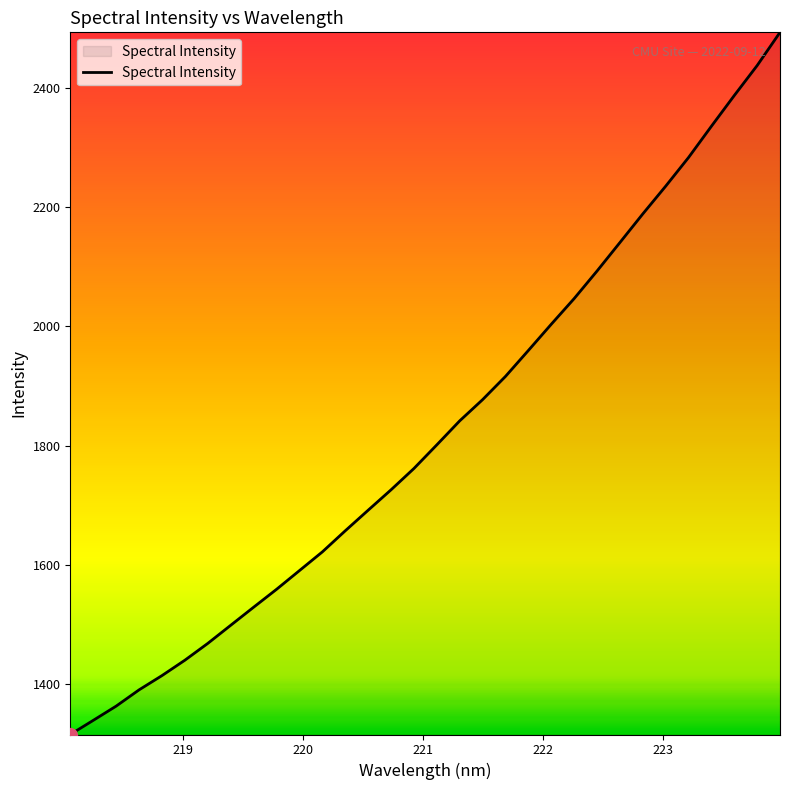

What is the difference between the maximum and minimum values?

1176.6